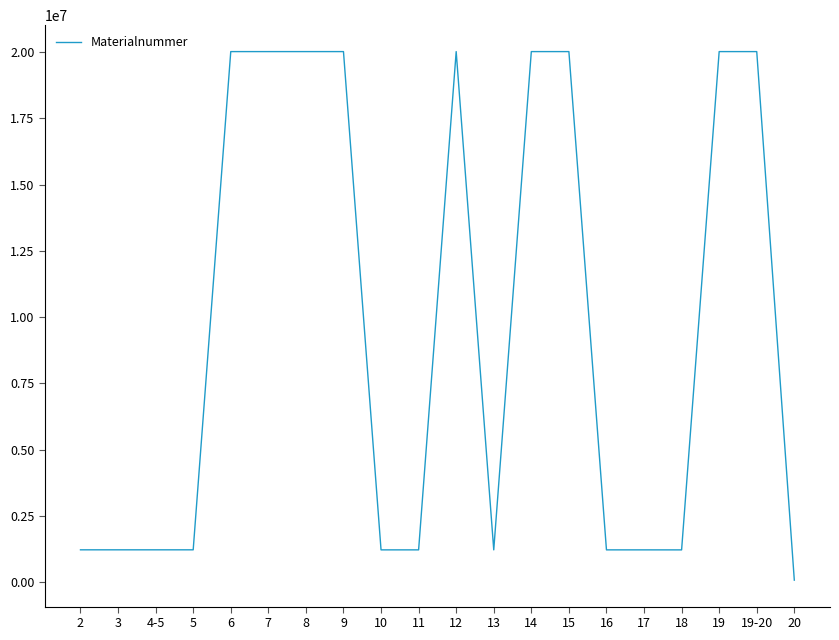

The value at 19 is 29587815. True or false?

False